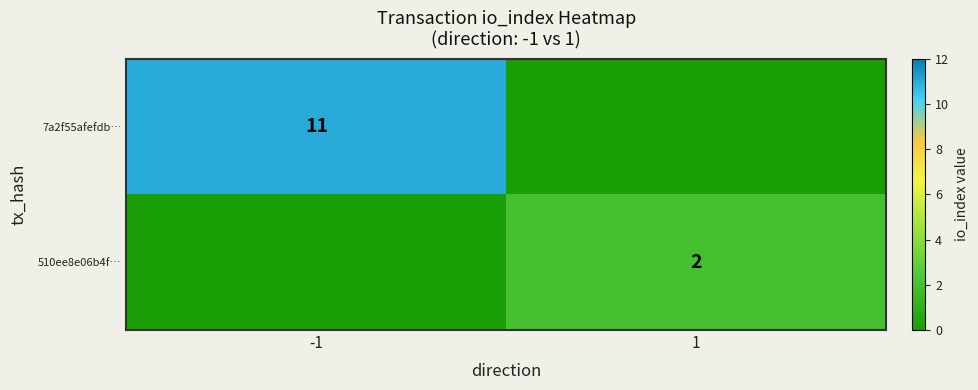

The 510ee8e06b4f… series shows 3 at 1. True or false?

False